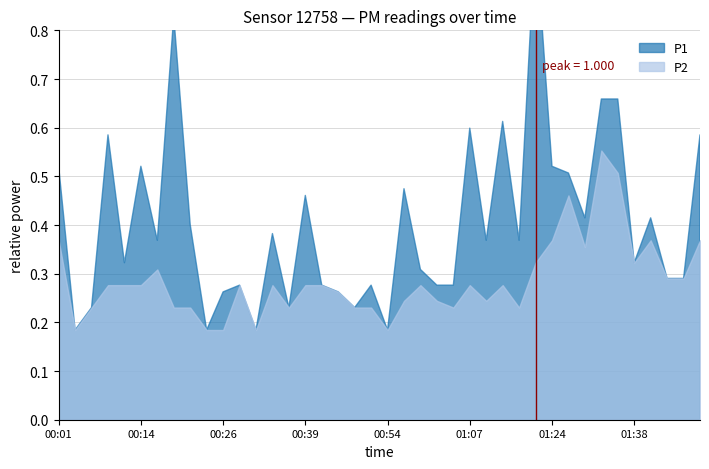

What are all the series names shown in the legend?

P1, P2